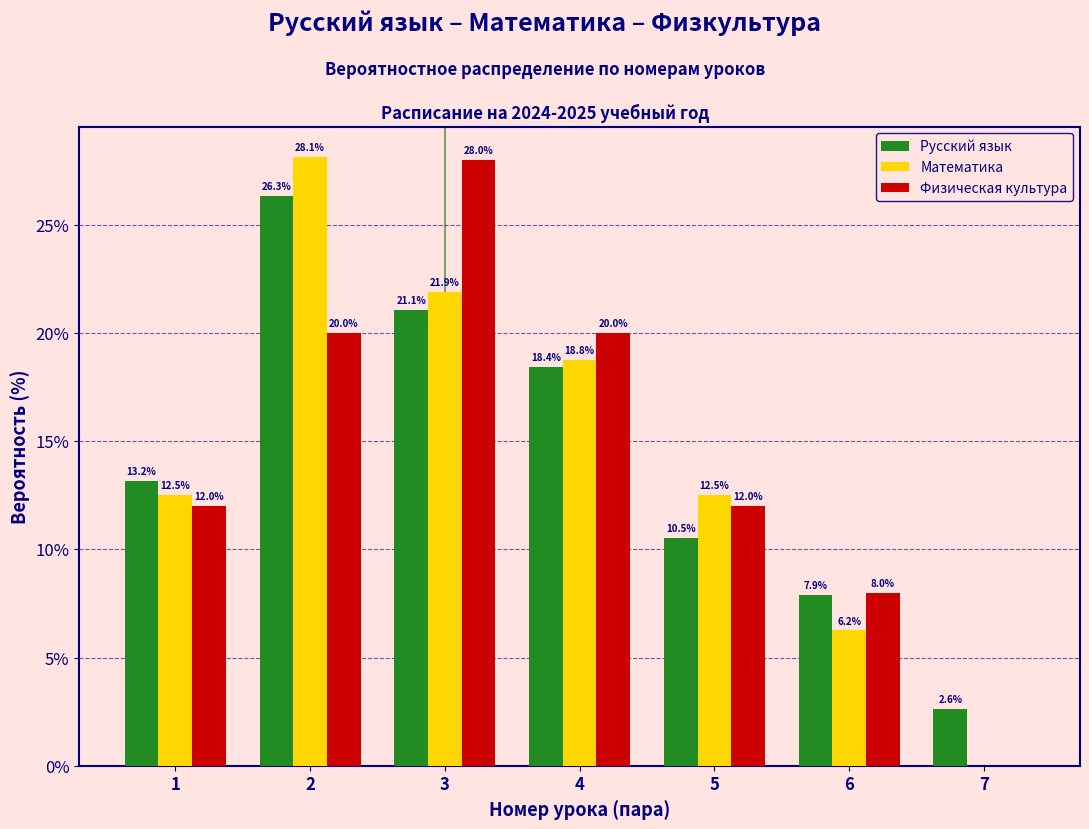

What is the greatest value displayed?

28.1